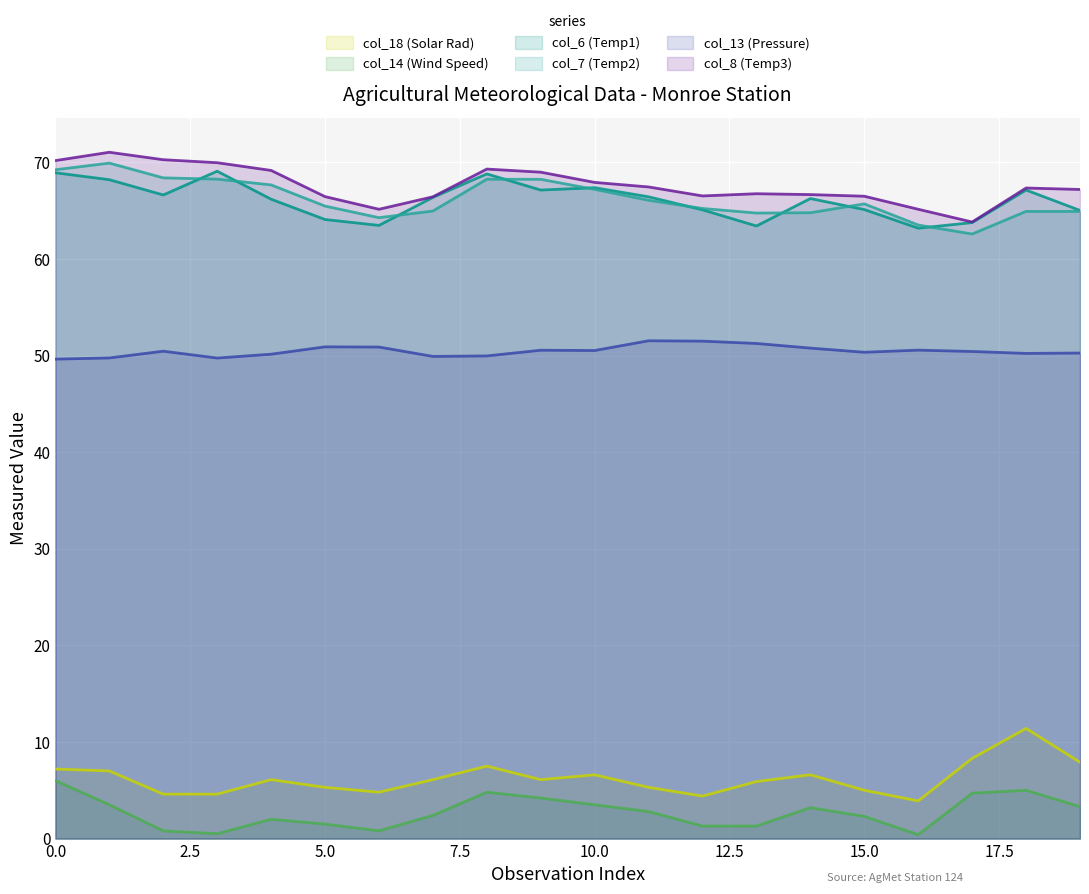

What is the lowest value of the col_6 (Temp1) series?

63.2